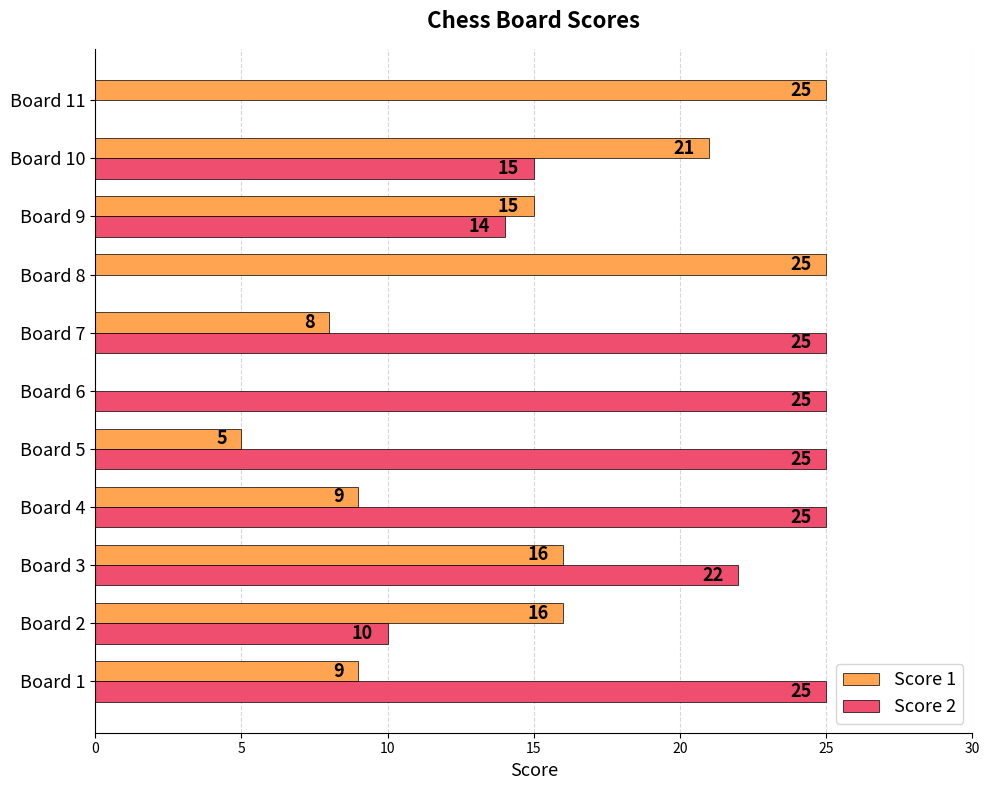

What is the maximum value shown in the chart?

25